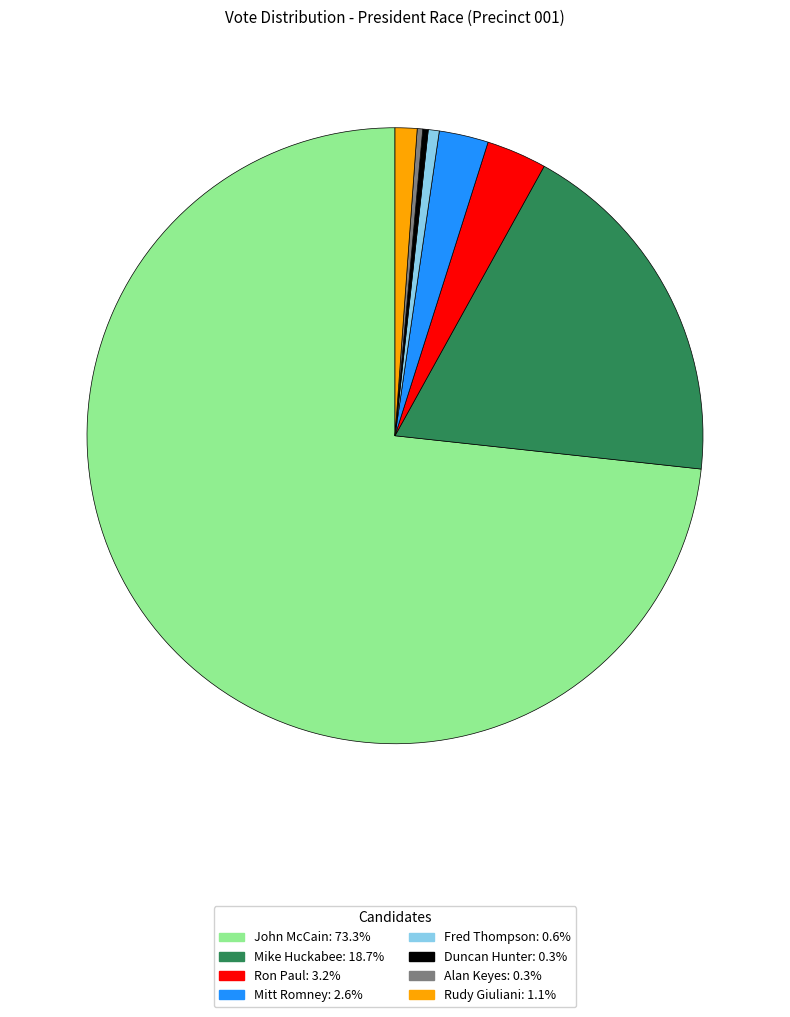

Does any single category account for the majority?

Yes